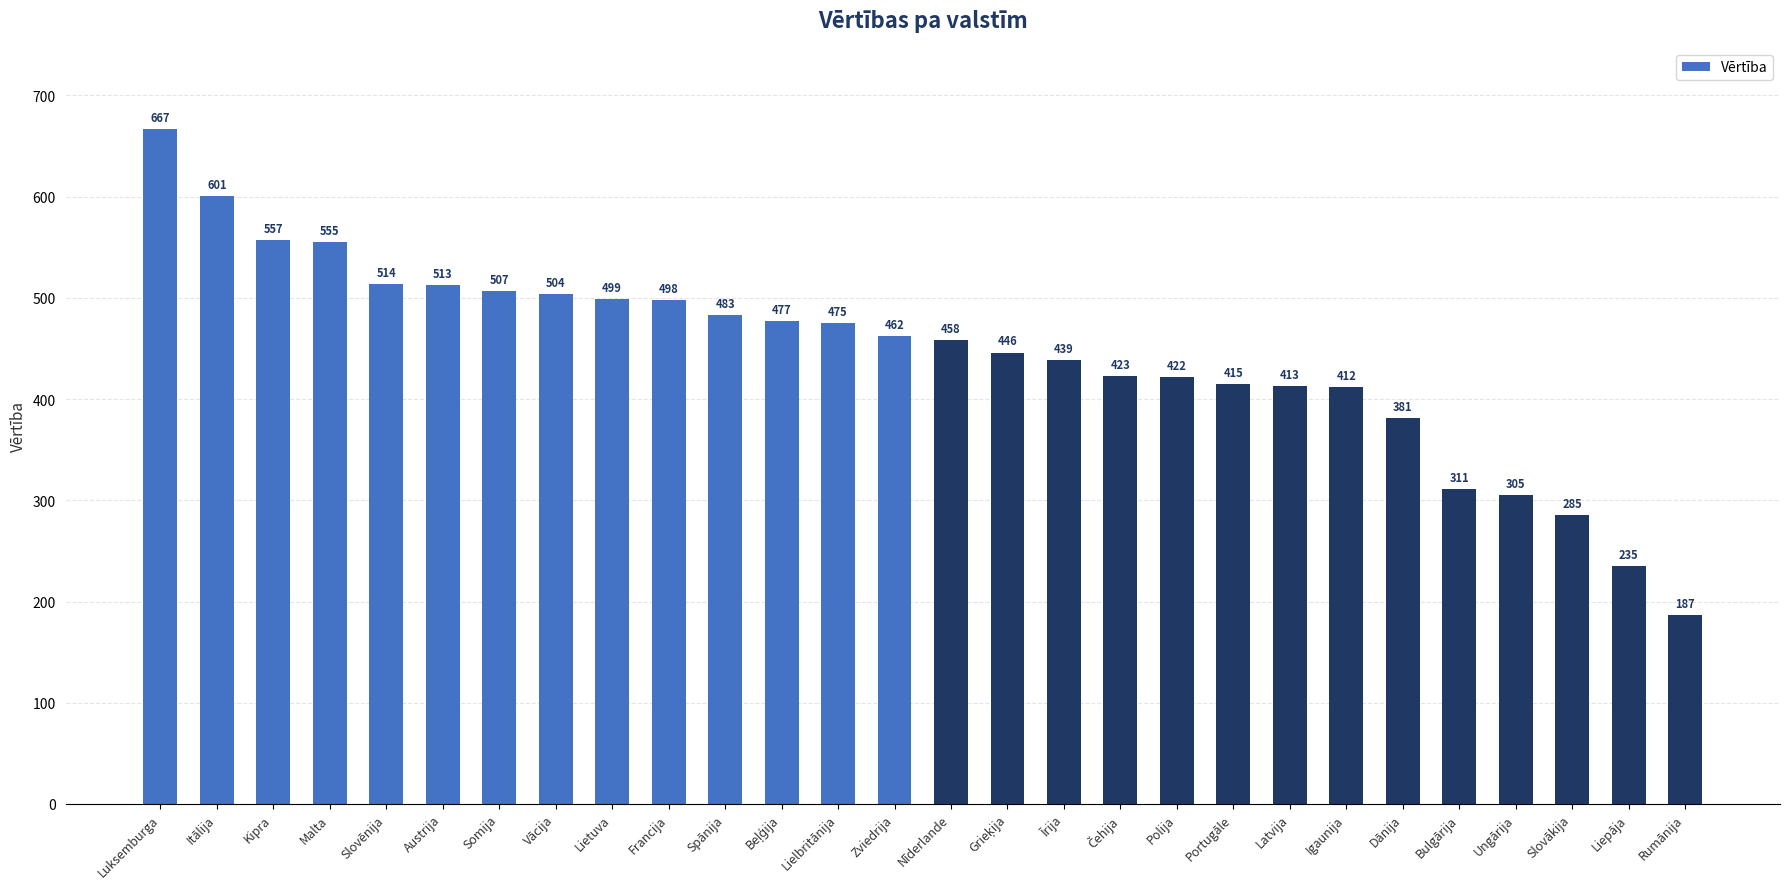

What is the ratio of the value at Polija to the value at Austrija?

0.8